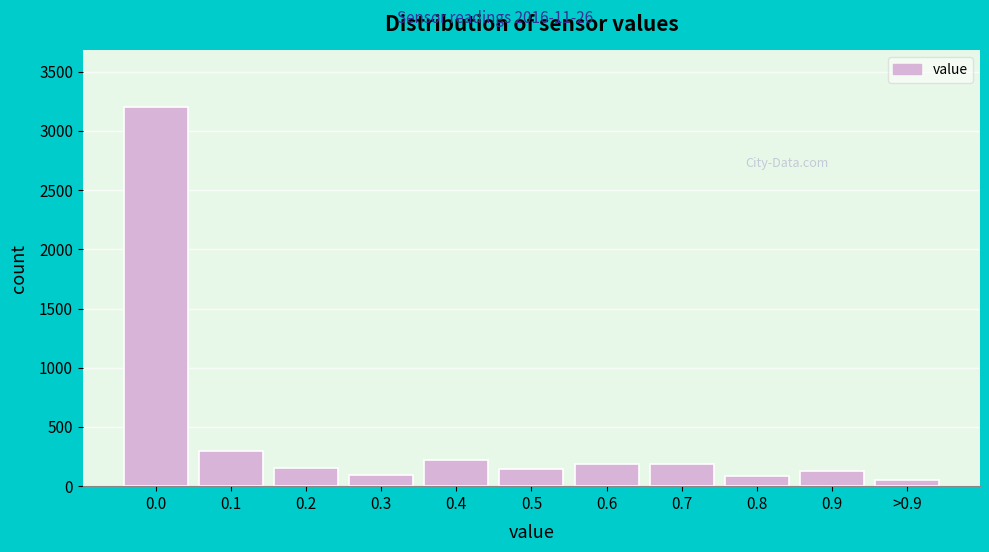

What is the change in value from 0.1 to 0.3?

-205